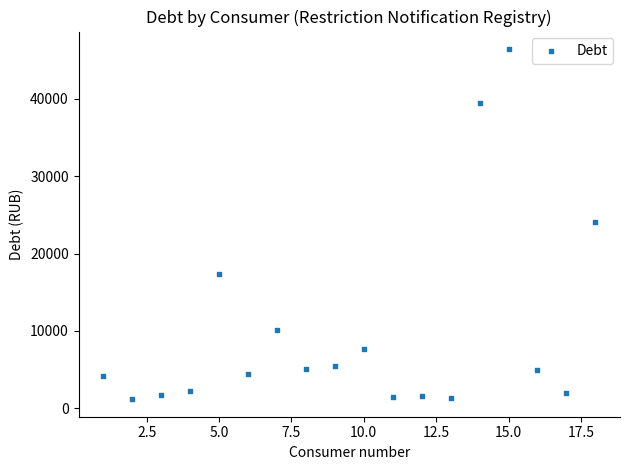

What is the range of Y values (max minus min)?

45260.6